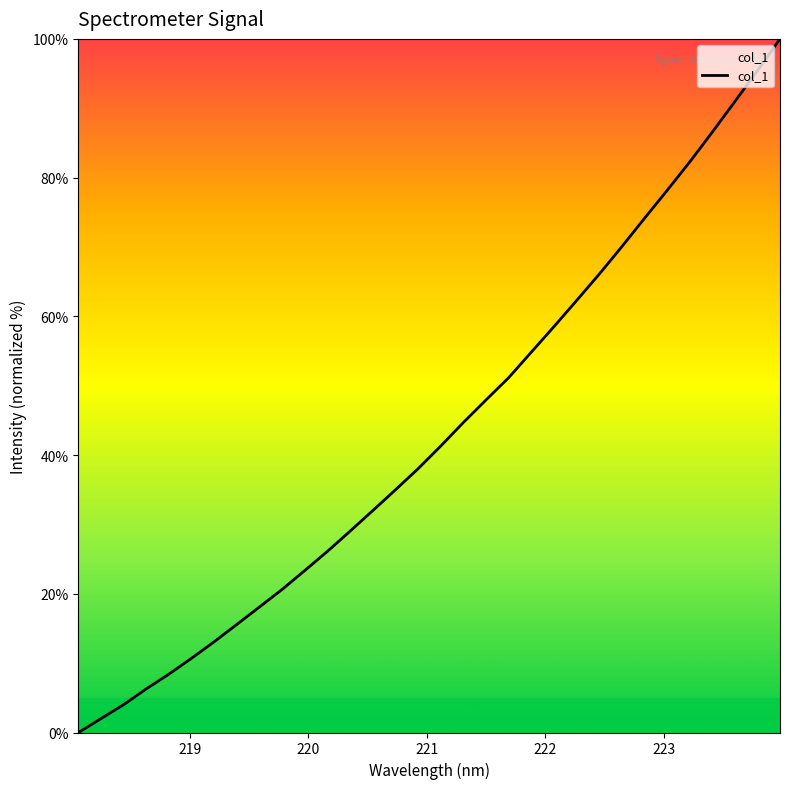

What is the difference between the maximum and minimum values?

100.0